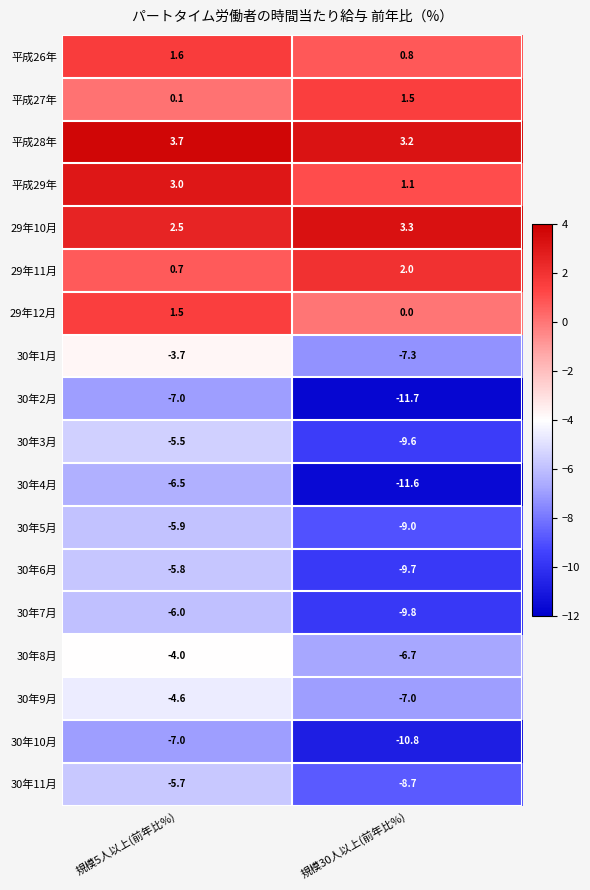

Which series has the largest total across all categories?

平成28年